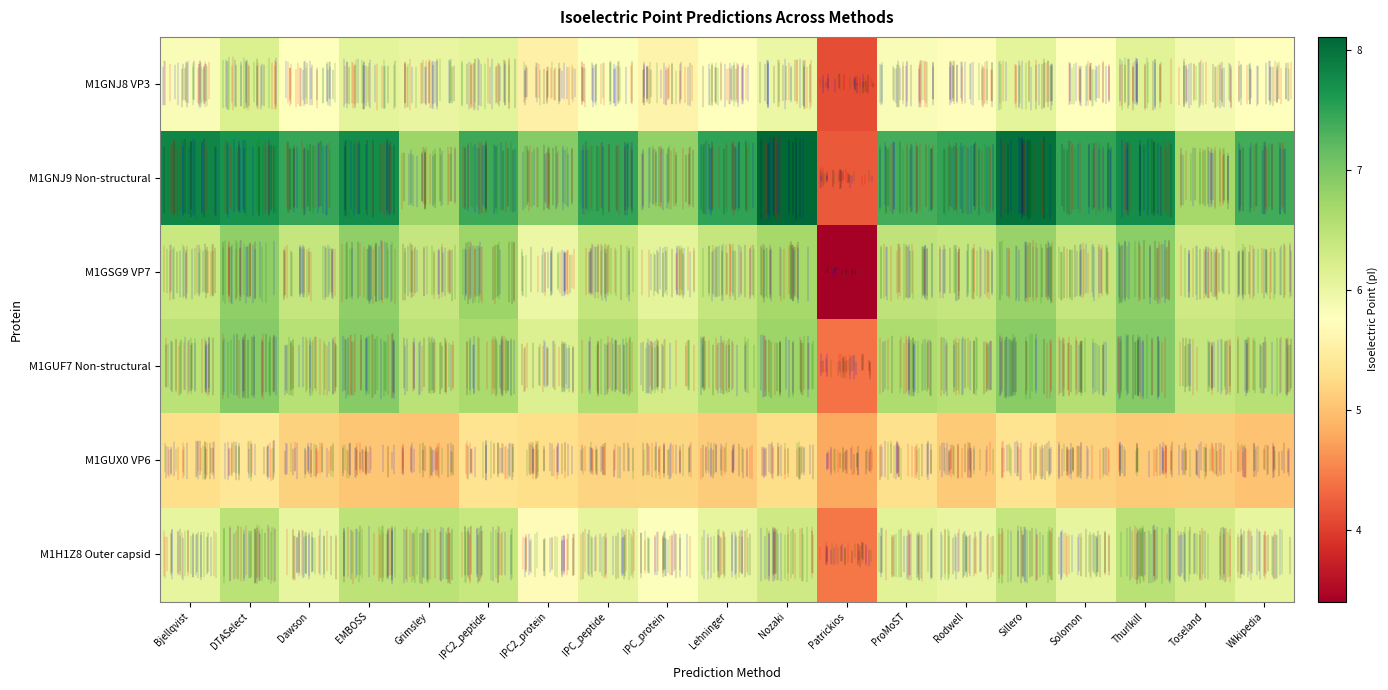

How many data points does each series have?

19